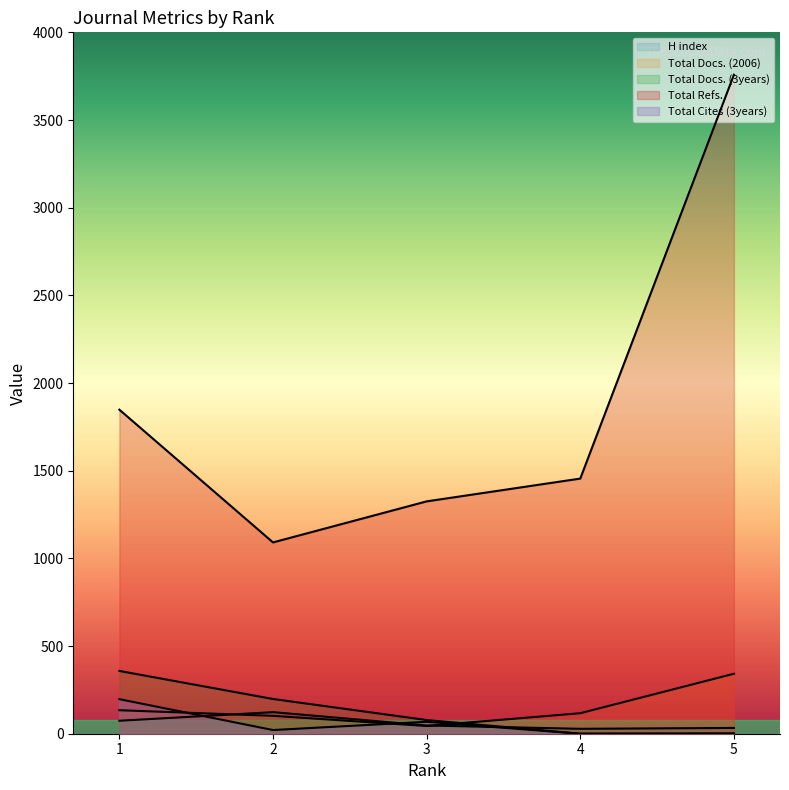

Where does the Total Docs. (2006) series first go above 117?

1